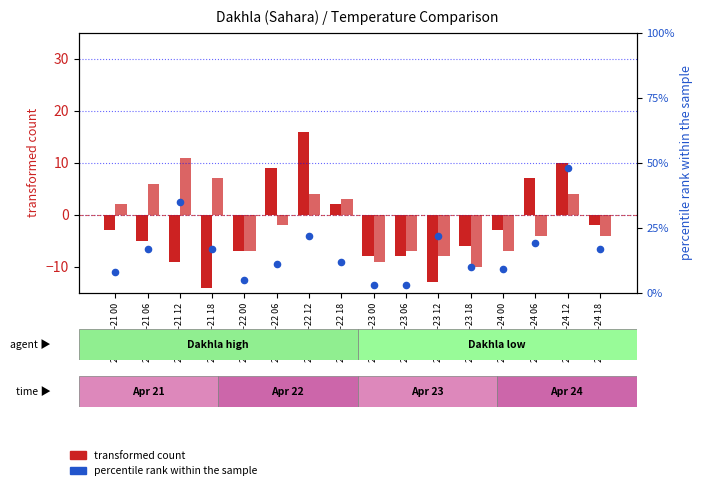

What is the total value across all series at 2020-04-21 06?

18